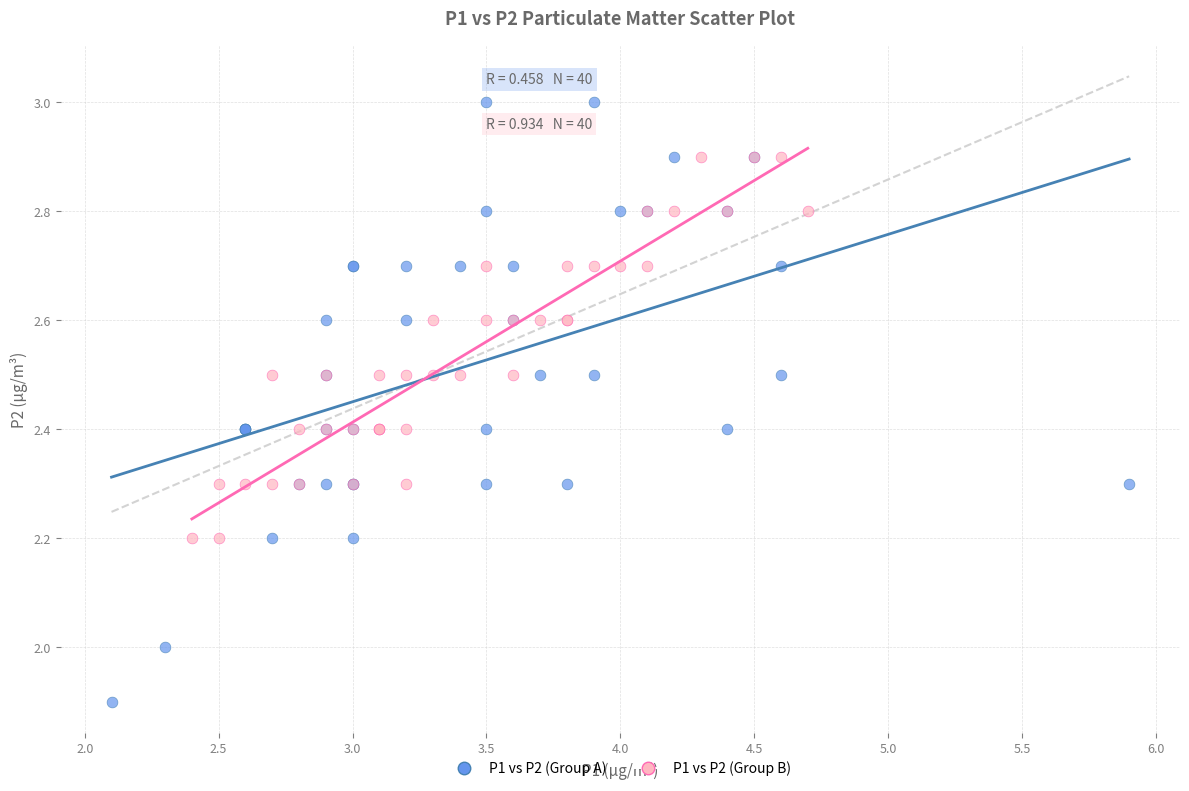

Which series contains the highest Y value?

P1 vs P2 (Group A)